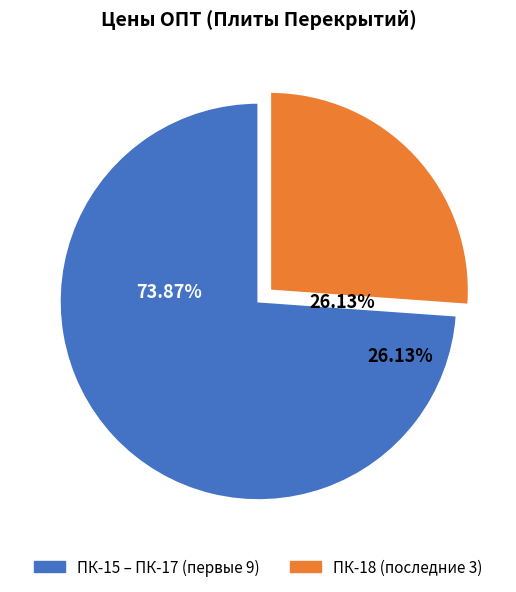

Between ПК-15 – ПК-17 (первые 9) and ПК-18 (последние 3), which is larger?

ПК-15 – ПК-17 (первые 9)